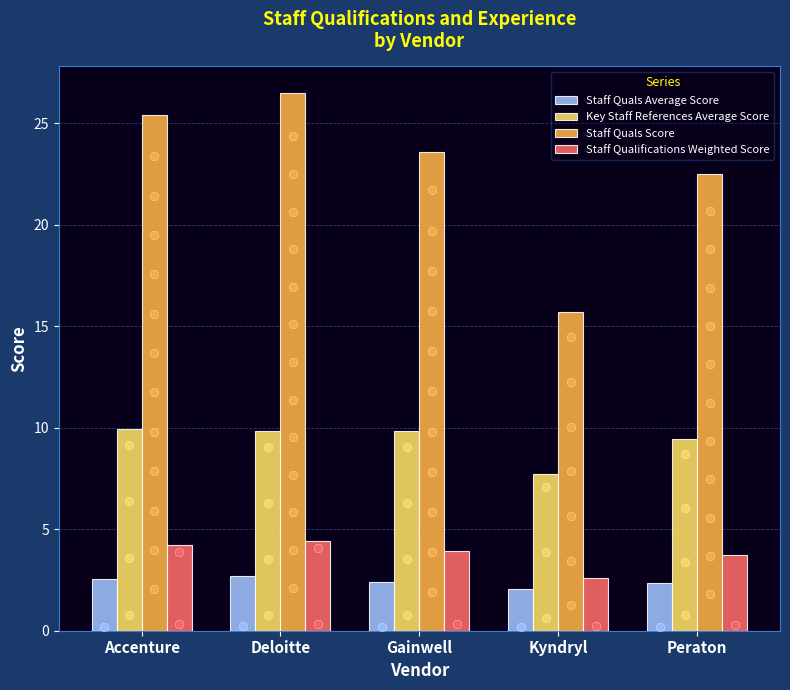

At how many categories does at least one series exceed 20?

4